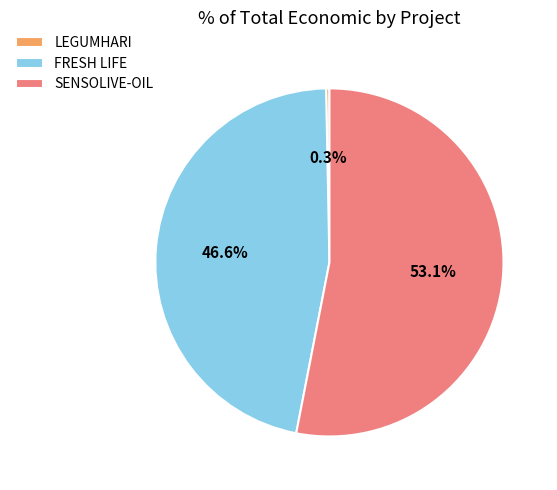

Rank the categories by value from highest to lowest.

SENSOLIVE-OIL, FRESH LIFE, LEGUMHARI